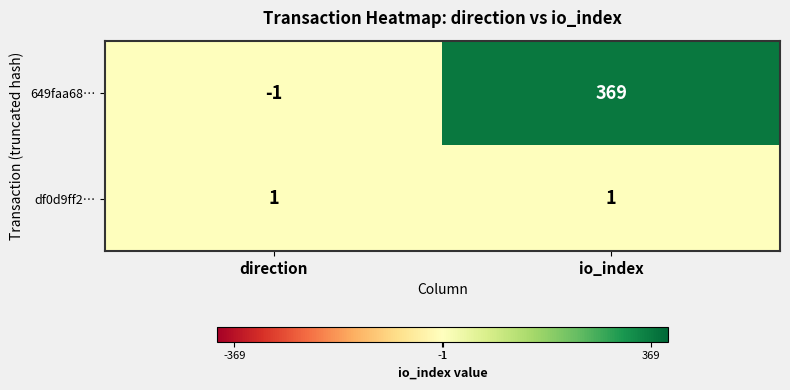

What is the sum of all 649faa68… values?

368